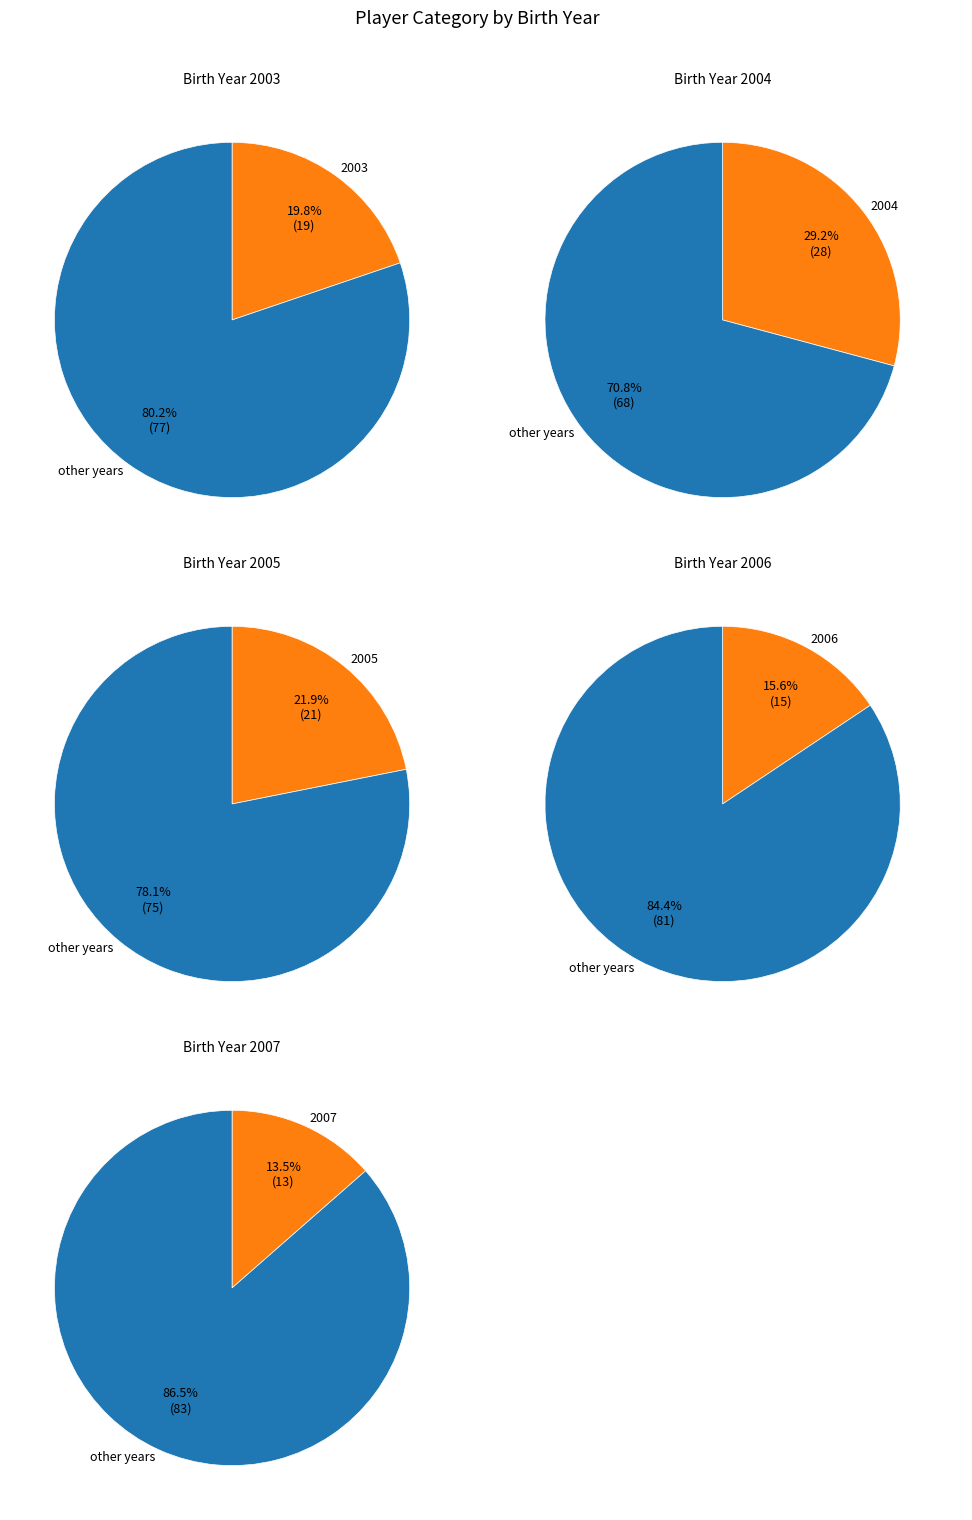

How many slices are in this pie chart?

5